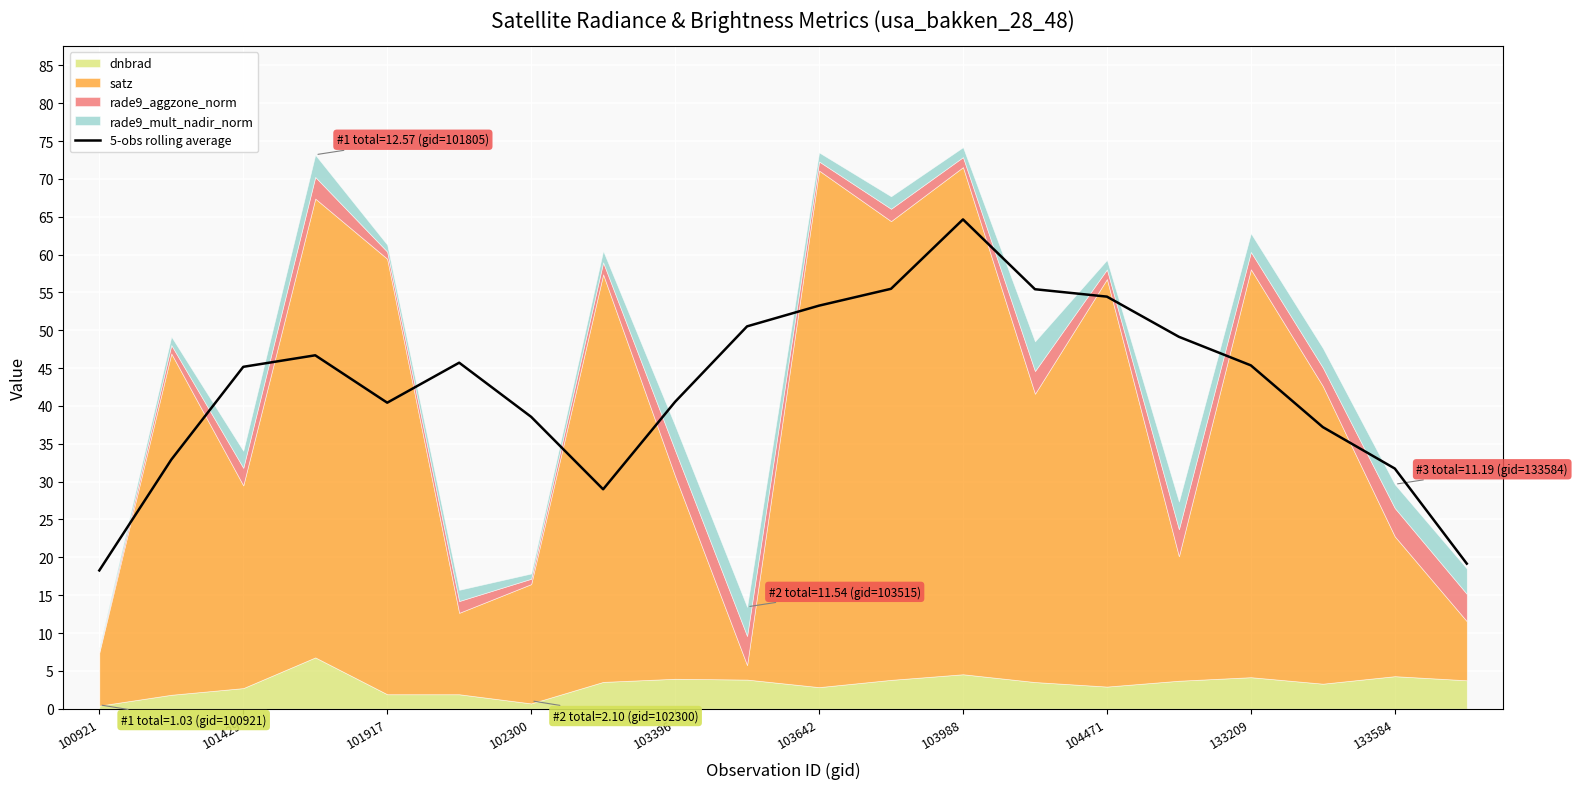

How many values exceed 45?

11